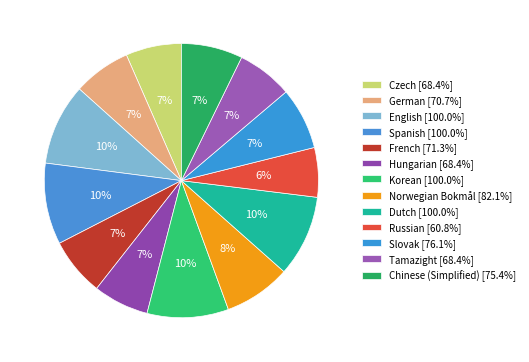

True or false: Czech accounts for 7% of the total.

True